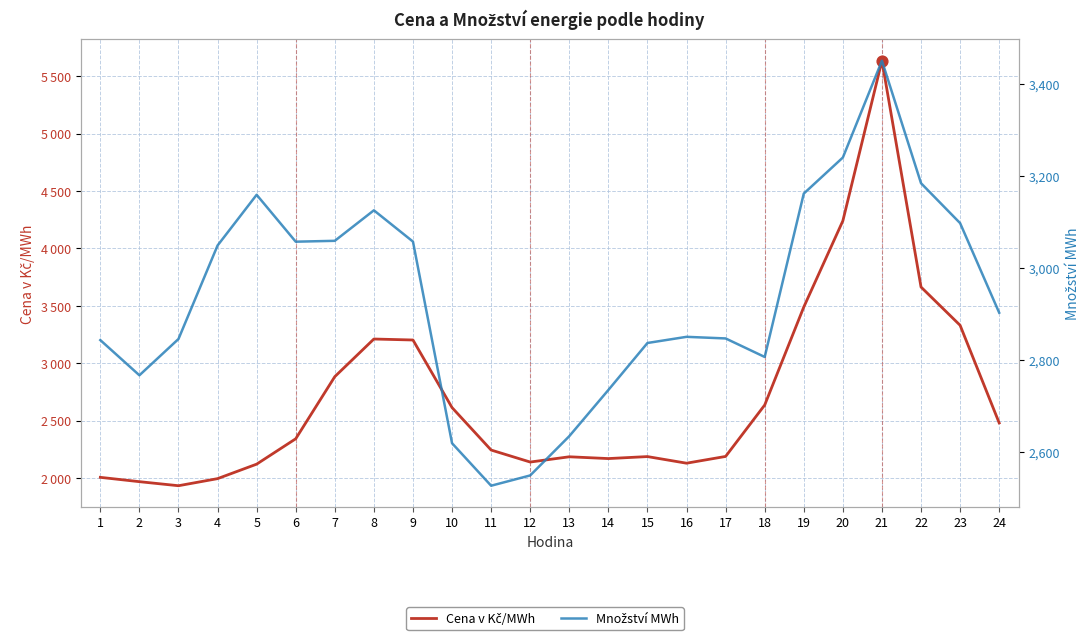

Which series has the widest spread of Y values?

Cena v Kč/MWh